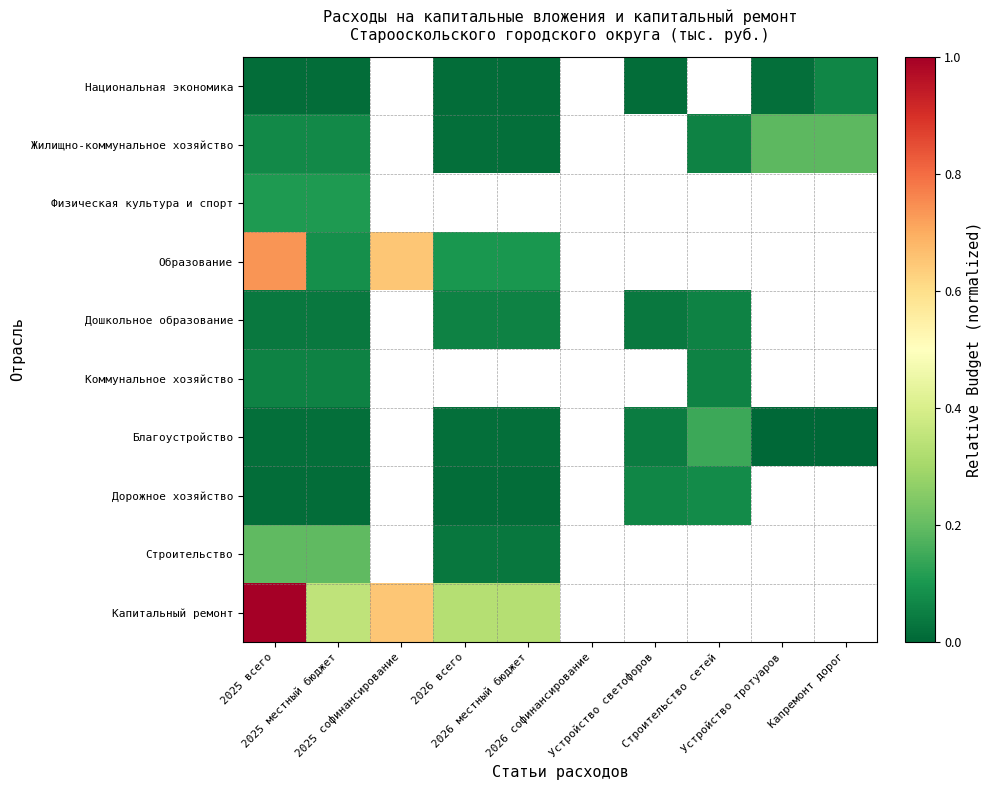

Reading left to right, transcribe all the data shown in this chart.

Национальная экономика: 2025 всего=0.0	2025 местный бюджет=0.0	2025 софинансирование=0.0	2026 всего=0.0	2026 местный бюджет=0.0	2026 софинансирование=0.0	Устройство светофоров=0.0	Строительство сетей=0.0	Устройство тротуаров=0.0	Капремонт дорог=0.1
Жилищно-коммунальное хозяйство: 2025 всего=0.1	2025 местный бюджет=0.1	2025 софинансирование=0.0	2026 всего=0.0	2026 местный бюджет=0.0	2026 софинансирование=0.0	Устройство светофоров=0.0	Строительство сетей=0.1	Устройство тротуаров=0.2	Капремонт дорог=0.2
Физическая культура и спорт: 2025 всего=0.1	2025 местный бюджет=0.1	2025 софинансирование=0.0	2026 всего=0.0	2026 местный бюджет=0.0	2026 софинансирование=0.0	Устройство светофоров=0.0	Строительство сетей=0.0	Устройство тротуаров=0.0	Капремонт дорог=0.0
Образование: 2025 всего=0.7	2025 местный бюджет=0.1	2025 софинансирование=0.6	2026 всего=0.1	2026 местный бюджет=0.1	2026 софинансирование=0.0	Устройство светофоров=0.0	Строительство сетей=0.0	Устройство тротуаров=0.0	Капремонт дорог=0.0
Дошкольное образование: 2025 всего=0.0	2025 местный бюджет=0.0	2025 софинансирование=0.0	2026 всего=0.1	2026 местный бюджет=0.1	2026 софинансирование=0.0	Устройство светофоров=0.0	Строительство сетей=0.1	Устройство тротуаров=0.0	Капремонт дорог=0.0
Коммунальное хозяйство: 2025 всего=0.1	2025 местный бюджет=0.1	2025 софинансирование=0.0	2026 всего=0.0	2026 местный бюджет=0.0	2026 софинансирование=0.0	Устройство светофоров=0.0	Строительство сетей=0.1	Устройство тротуаров=0.0	Капремонт дорог=0.0
Благоустройство: 2025 всего=0.0	2025 местный бюджет=0.0	2025 софинансирование=0.0	2026 всего=0.0	2026 местный бюджет=0.0	2026 софинансирование=0.0	Устройство светофоров=0.0	Строительство сетей=0.1	Устройство тротуаров=0.0	Капремонт дорог=0.0
Дорожное хозяйство: 2025 всего=0.0	2025 местный бюджет=0.0	2025 софинансирование=0.0	2026 всего=0.0	2026 местный бюджет=0.0	2026 софинансирование=0.0	Устройство светофоров=0.1	Строительство сетей=0.1	Устройство тротуаров=0.0	Капремонт дорог=0.0
Строительство: 2025 всего=0.2	2025 местный бюджет=0.2	2025 софинансирование=0.0	2026 всего=0.0	2026 местный бюджет=0.0	2026 софинансирование=0.0	Устройство светофоров=0.0	Строительство сетей=0.0	Устройство тротуаров=0.0	Капремонт дорог=0.0
Капитальный ремонт: 2025 всего=1.0	2025 местный бюджет=0.4	2025 софинансирование=0.6	2026 всего=0.3	2026 местный бюджет=0.3	2026 софинансирование=0.0	Устройство светофоров=0.0	Строительство сетей=0.0	Устройство тротуаров=0.0	Капремонт дорог=0.0